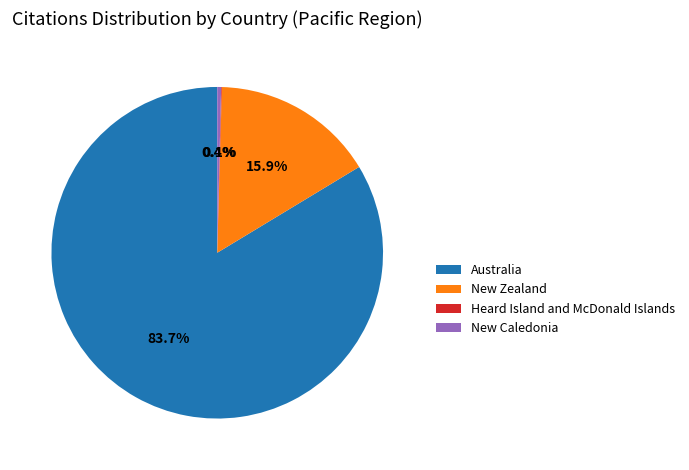

Which has a higher value, New Caledonia or Australia?

Australia